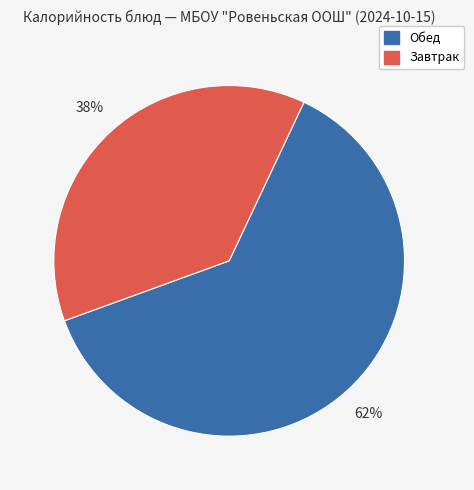

Is there a majority slice in this chart?

Yes